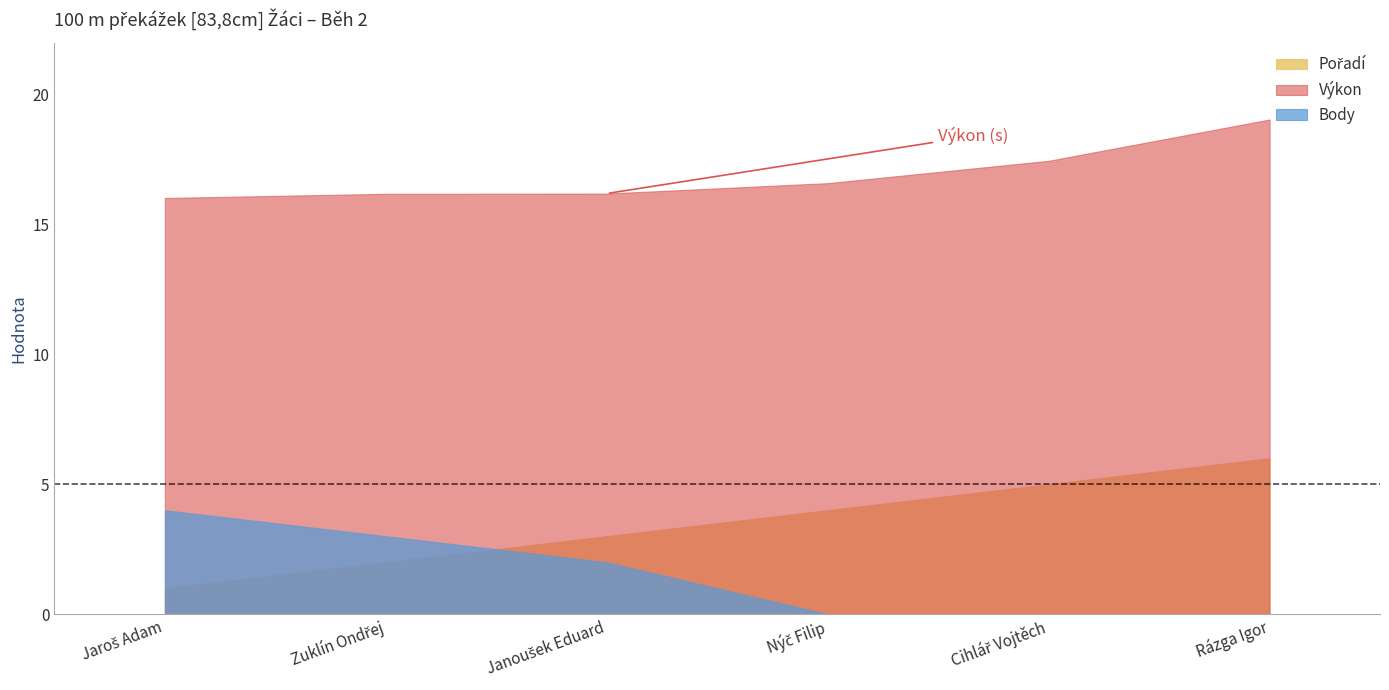

The value of Body at Janoušek Eduard is 0.6. True or false?

False